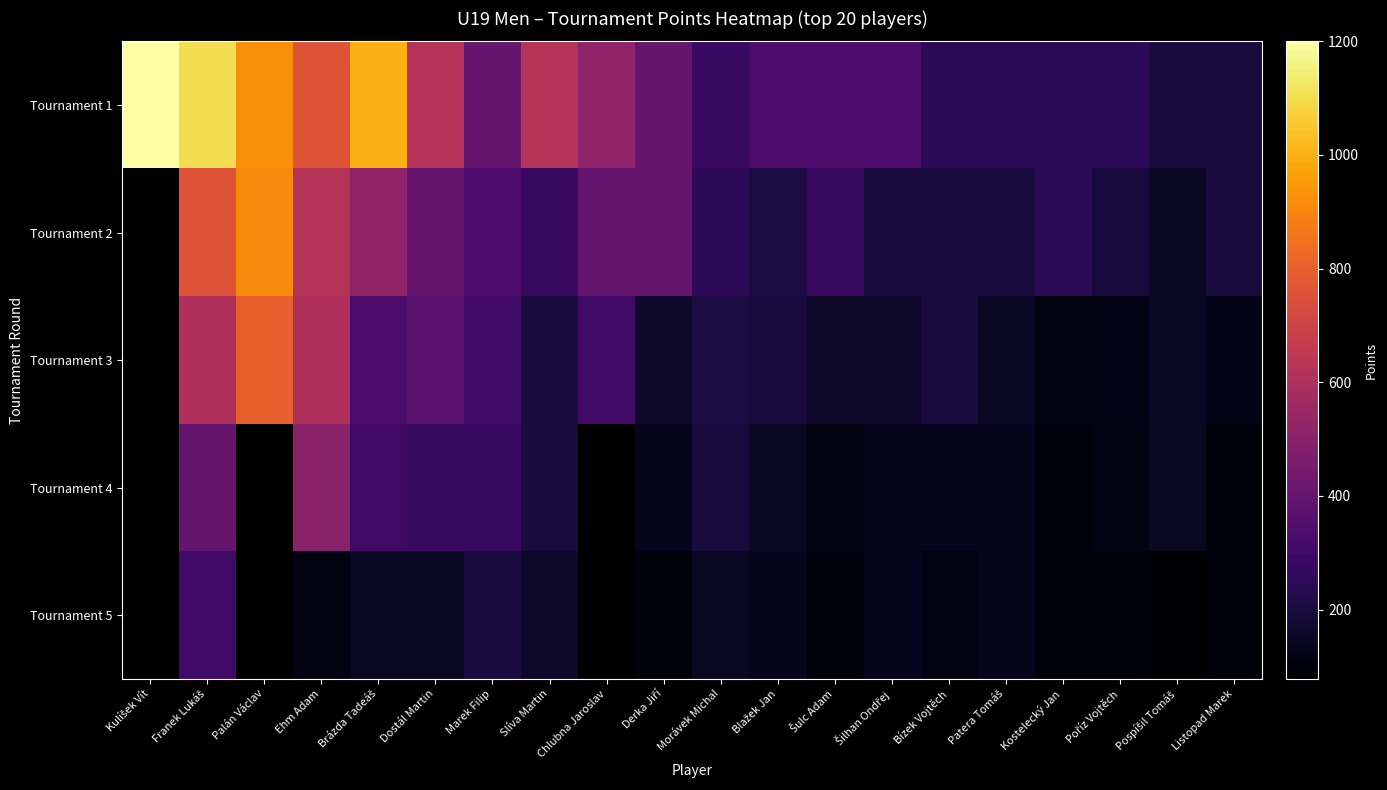

Rank the series at Ehm Adam from highest to lowest value.

Tournament 1, Tournament 2, Tournament 3, Tournament 4, Tournament 5